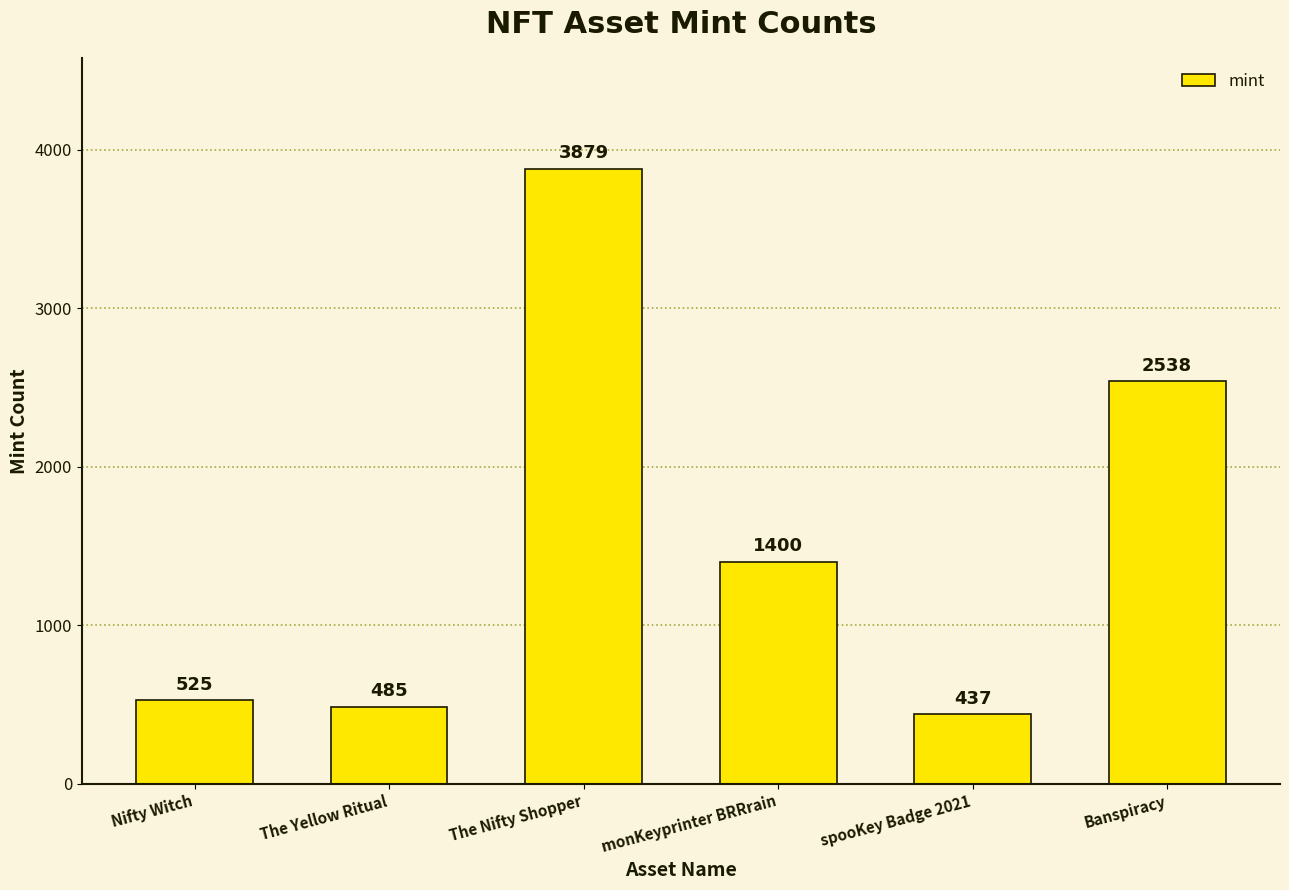

What is the change in value from The Yellow Ritual to The Nifty Shopper?

+3394